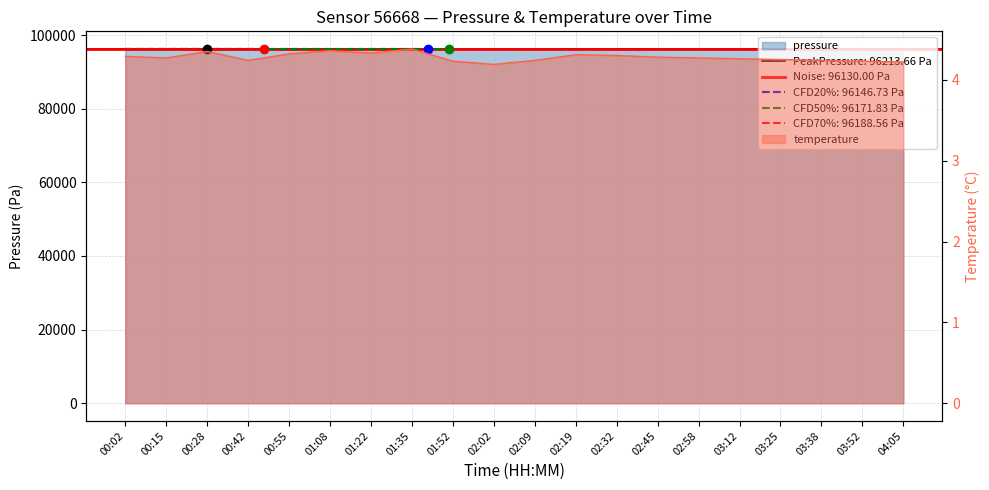

Where is the first local minimum for temperature?

00:15